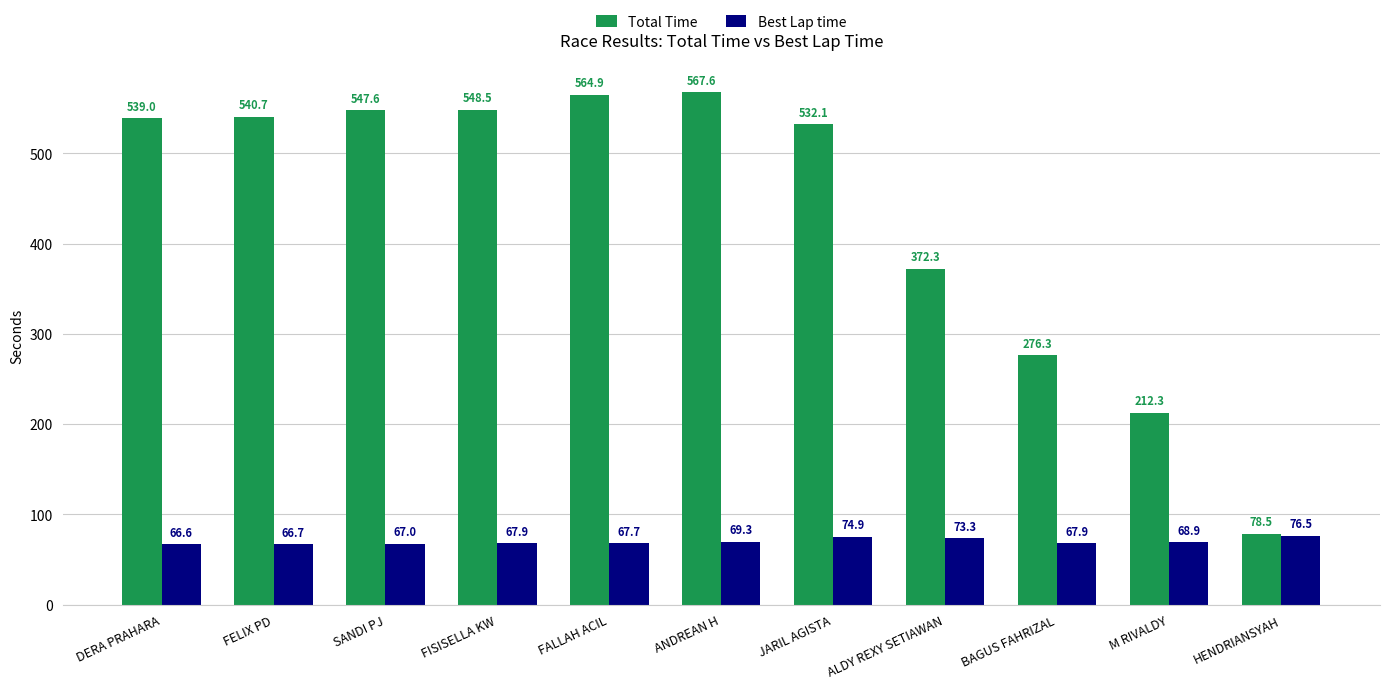

Which series has the widest spread of values?

Total Time